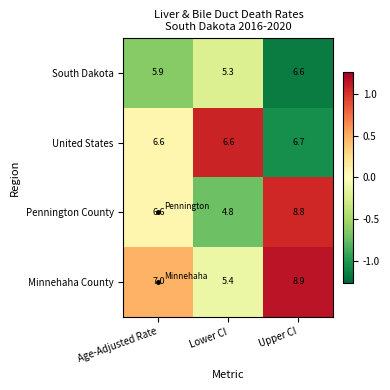

What is the approximate value of Pennington County at Age-Adjusted Rate?

6.6